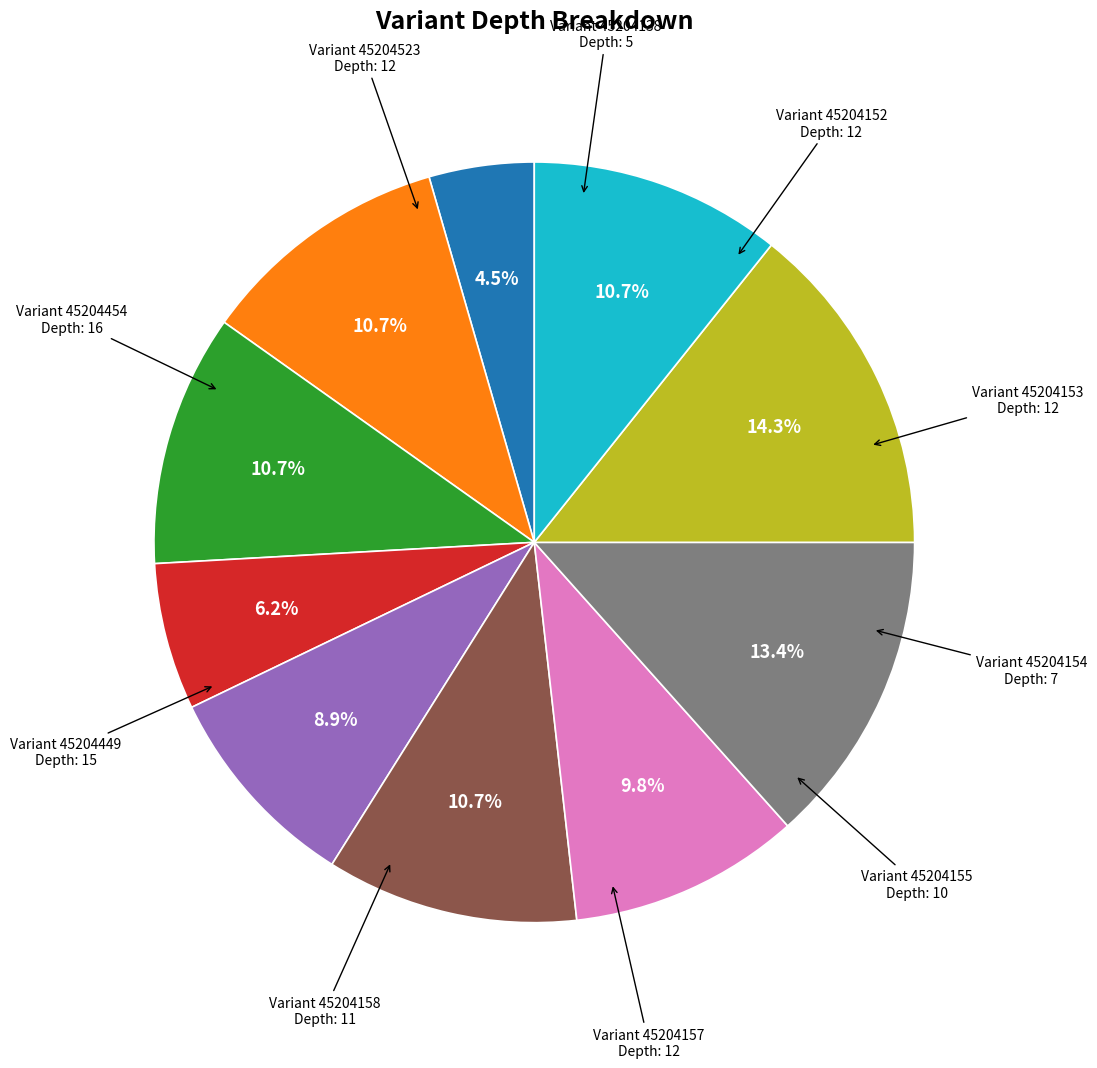

Is there a majority slice in this chart?

No